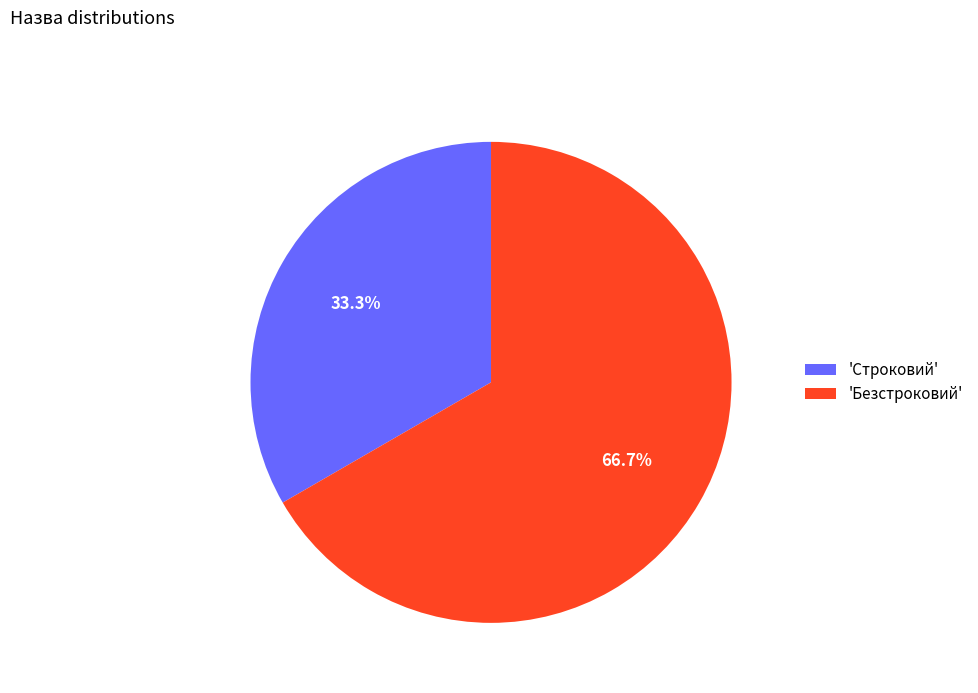

Rank the categories by value from lowest to highest.

'Строковий', 'Безстроковий'